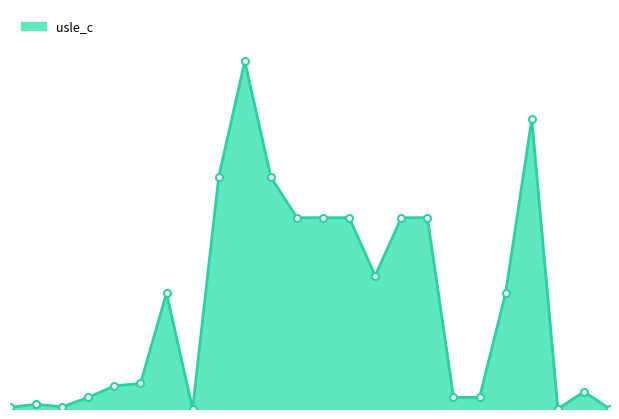

What is the sum of all values?

4.4